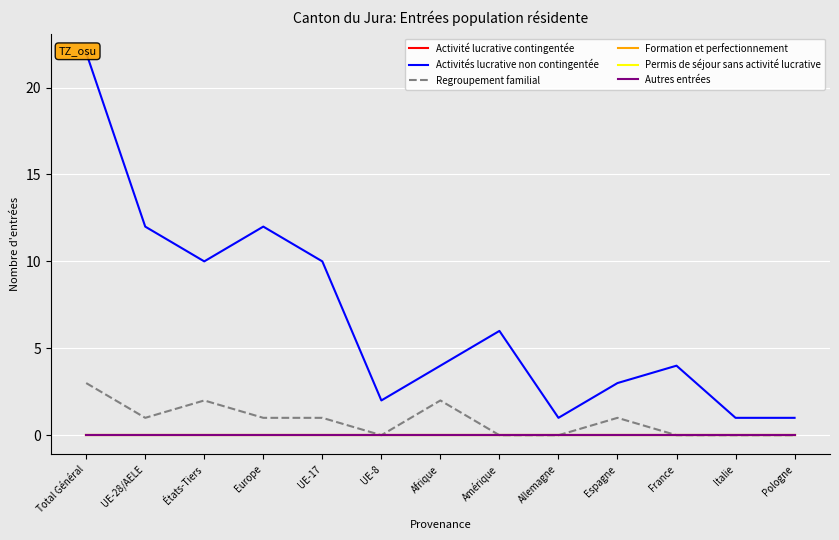

True or false: Activités lucrative non contingentée and Activité lucrative contingentée cross at least once.

False